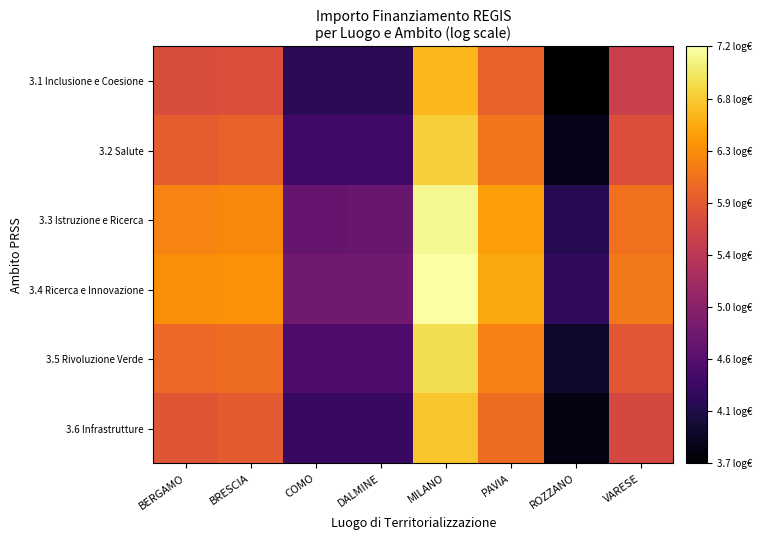

Which series has the largest range (max minus min)?

3.4 Ricerca e Innovazione